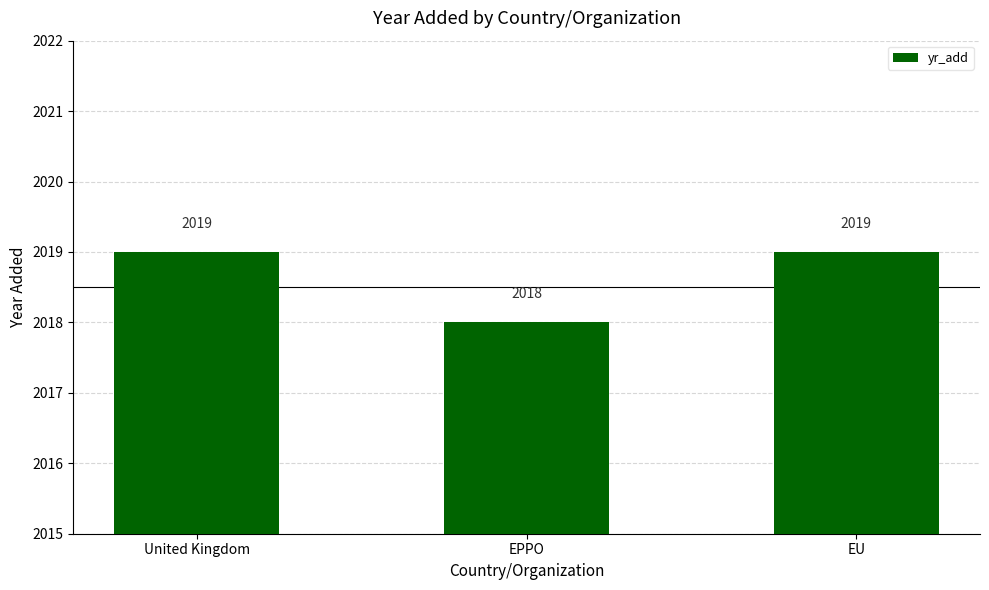

True or false: the data shows 2921 at United Kingdom.

False